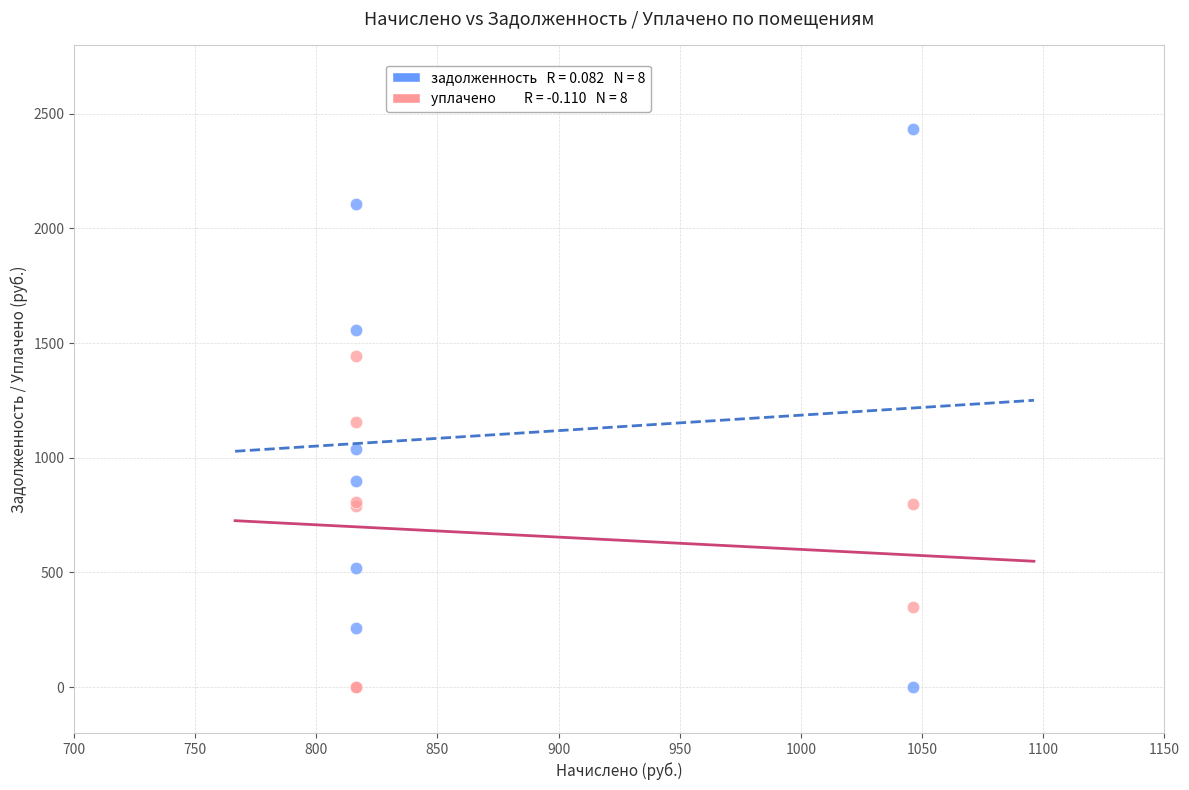

Across all series, what Y value is closest to 1216?

1154.5